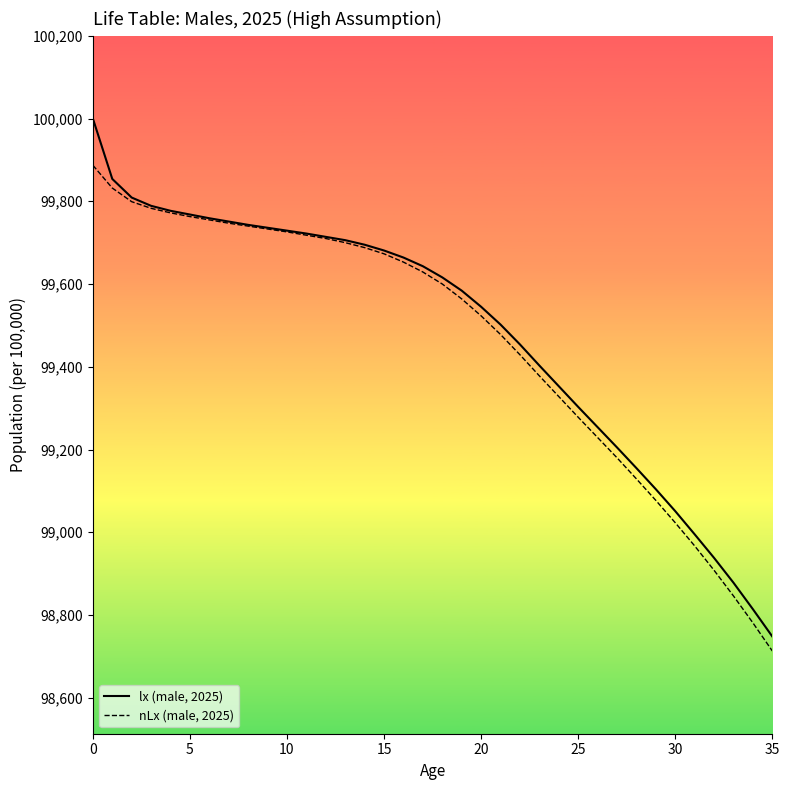

Which series has the largest range (max minus min)?

lx (male, 2025)